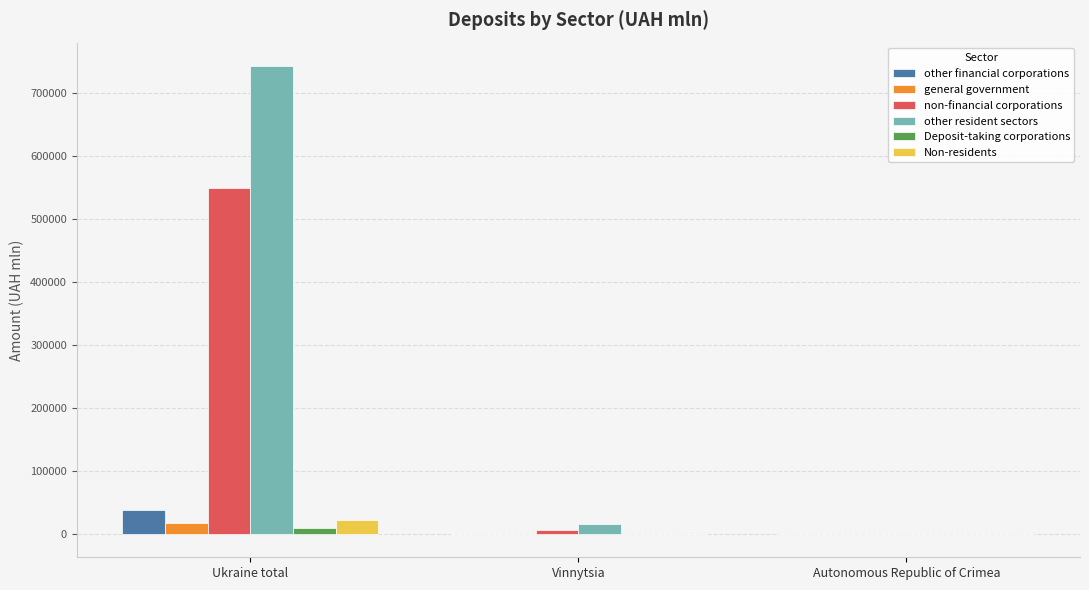

How many values in the Deposit-taking corporations series exceed 0?

2